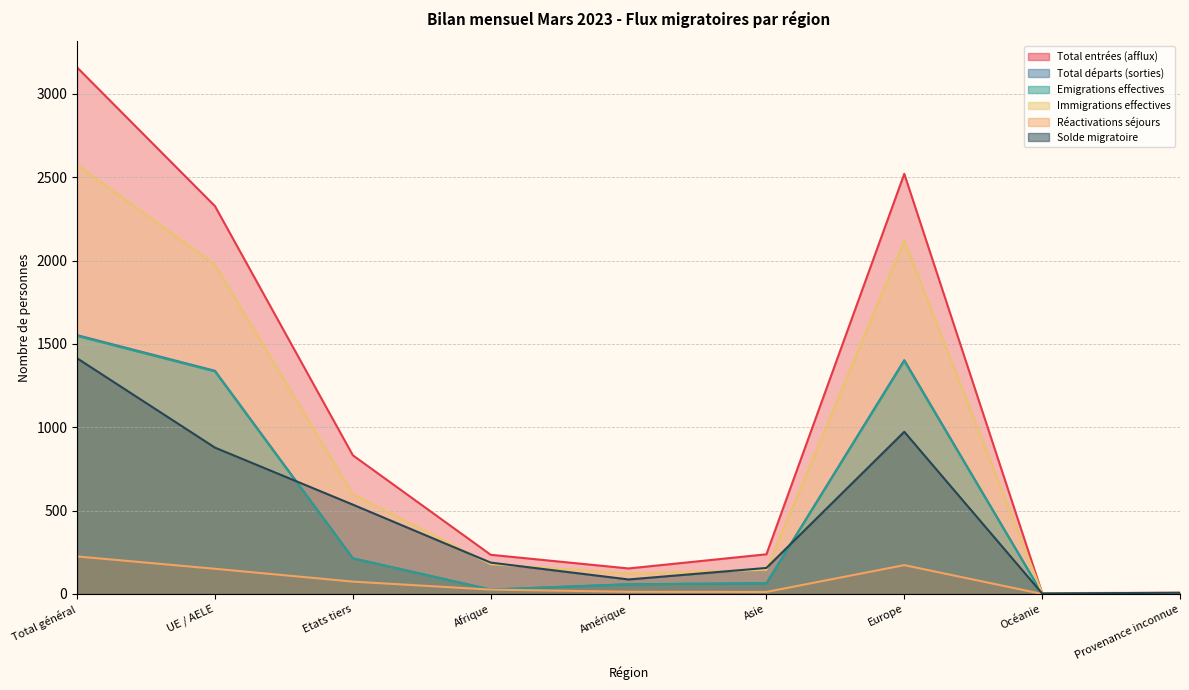

What are all the series names shown in the legend?

Total entrées (afflux), Total départs (sorties), Emigrations effectives, Immigrations effectives, Réactivations séjours, Solde migratoire